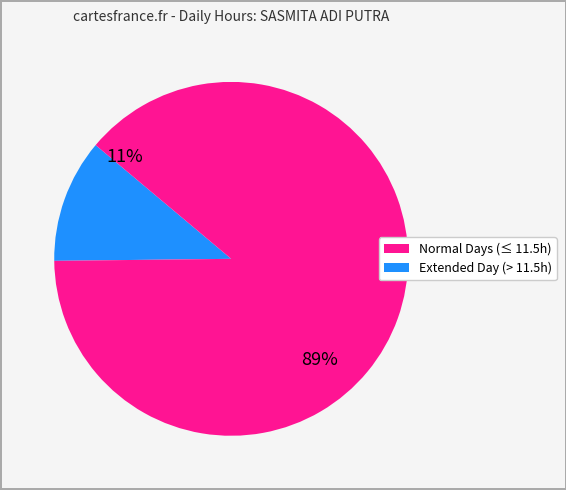

Does 2 account for over 50% of the chart?

No